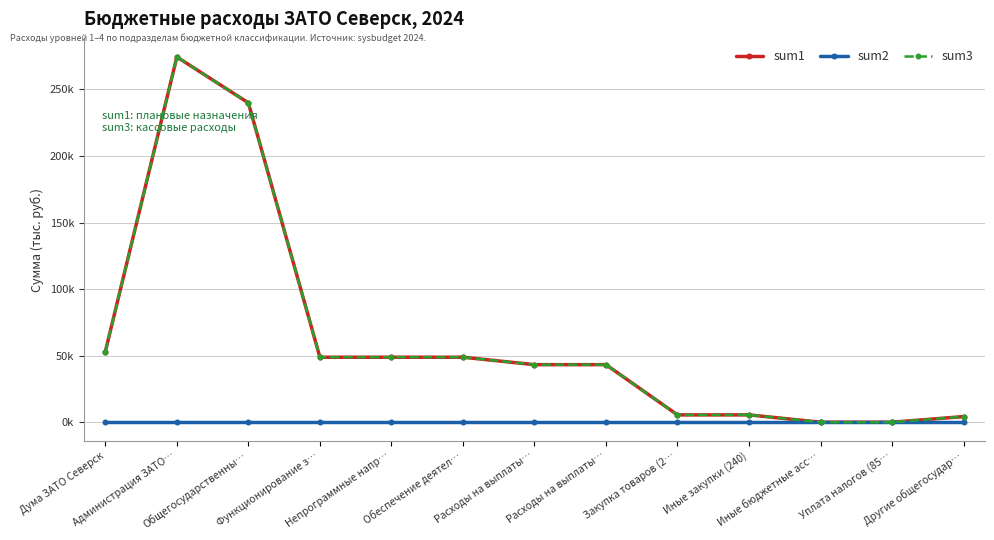

List the labels in order of sum1 value, largest first.

Администрация ЗАТО…, Общегосударственны…, Дума ЗАТО Северск, Функционирование з…, Непрограммные напр…, Обеспечение деятел…, Расходы на выплаты…, Расходы на выплаты…, Закупка товаров (2…, Иные закупки (240), Другие общегосудар…, Иные бюджетные асс…, Уплата налогов (85…